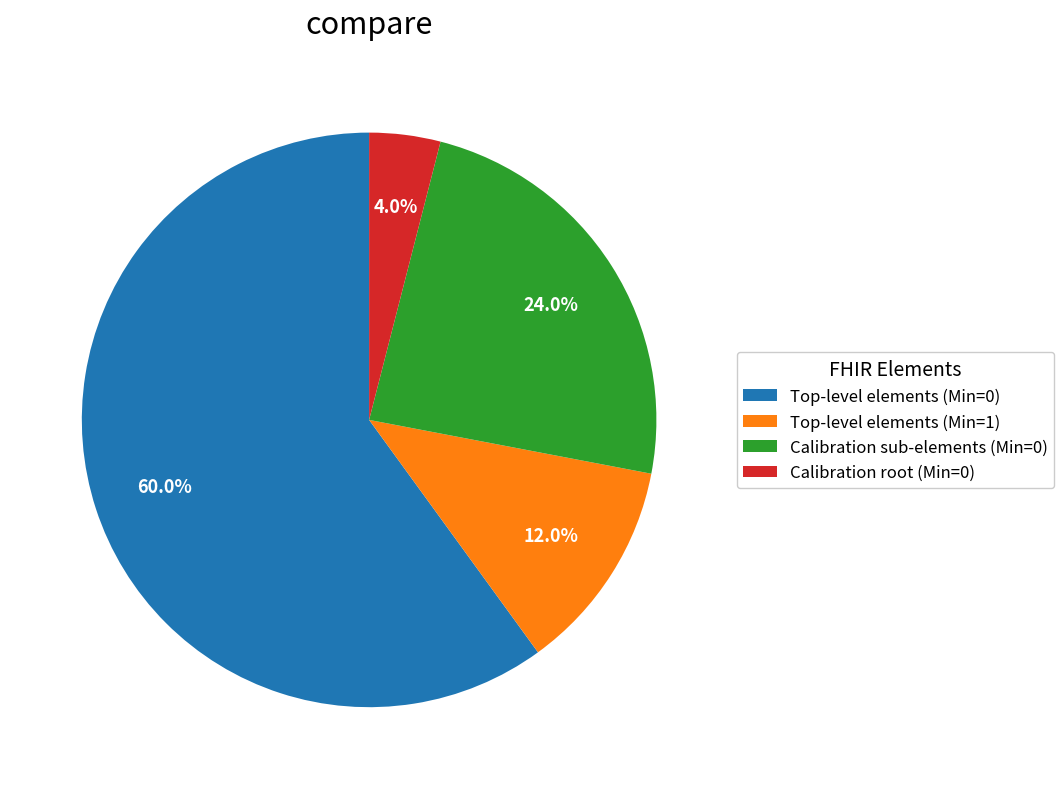

What is the largest slice in the pie chart?

Top-level elements (Min=0)